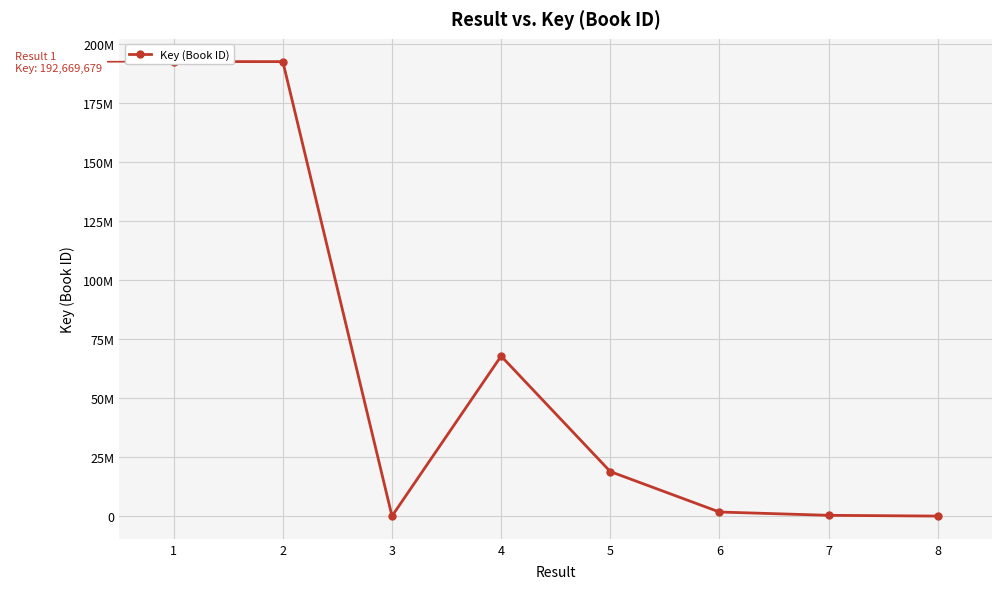

The value at 6 is 1724946. True or false?

True